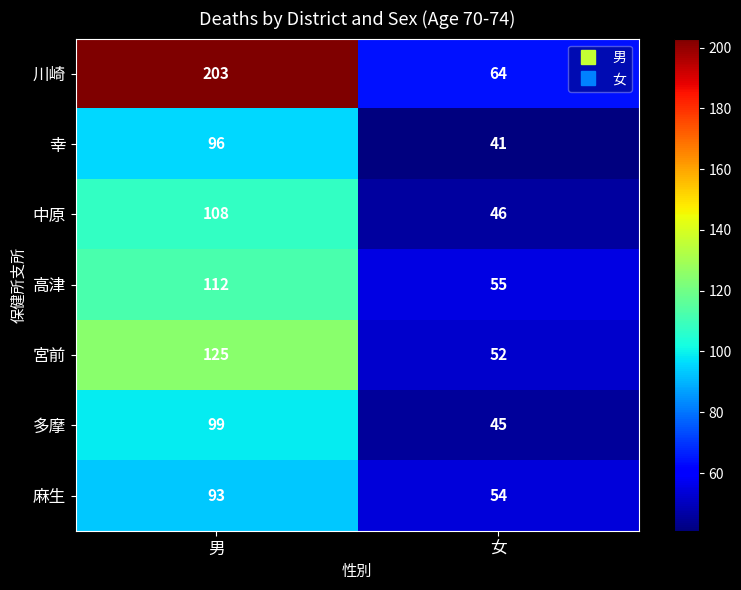

What is the difference between the highest and lowest values at 男?

110